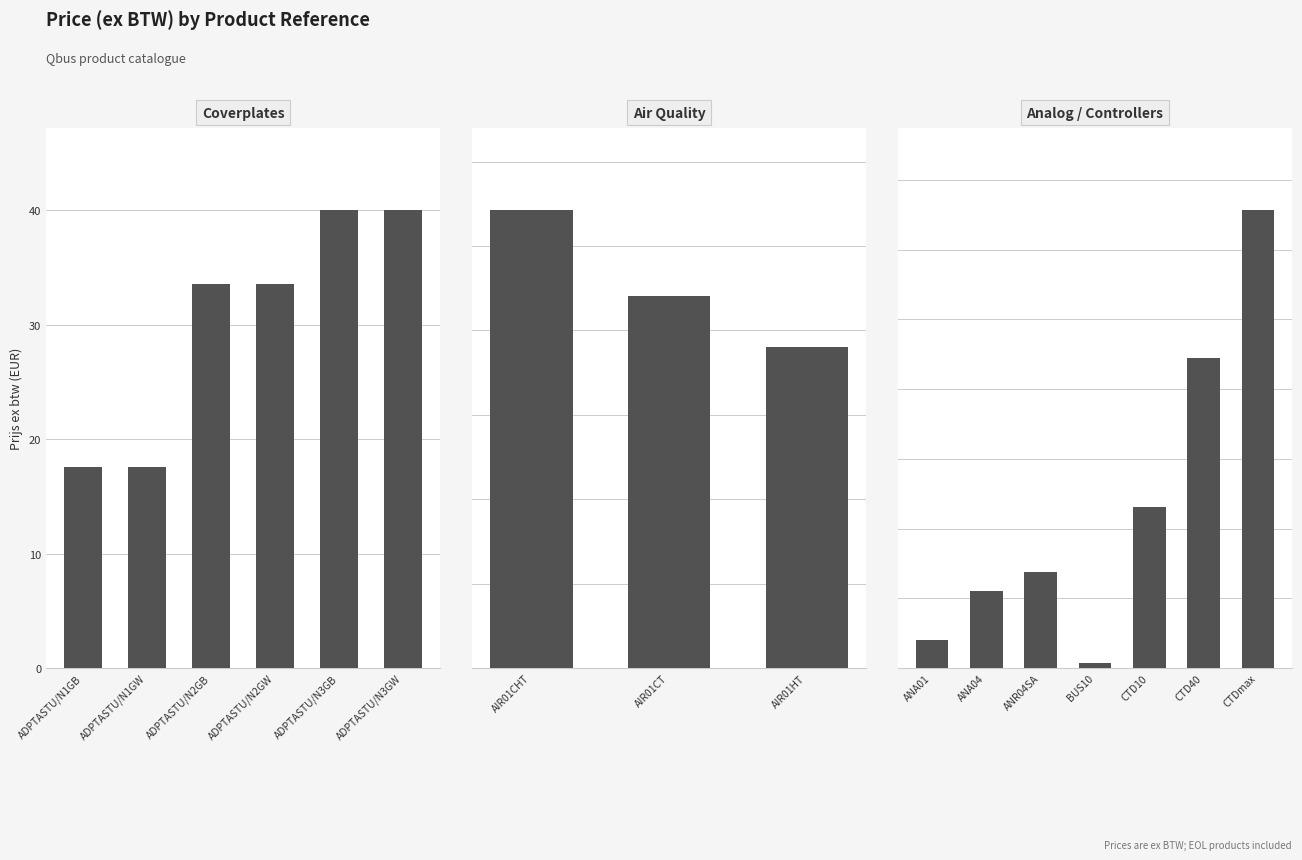

Is it true that the value at ADPTASTU/N1GB is 17.6?

True